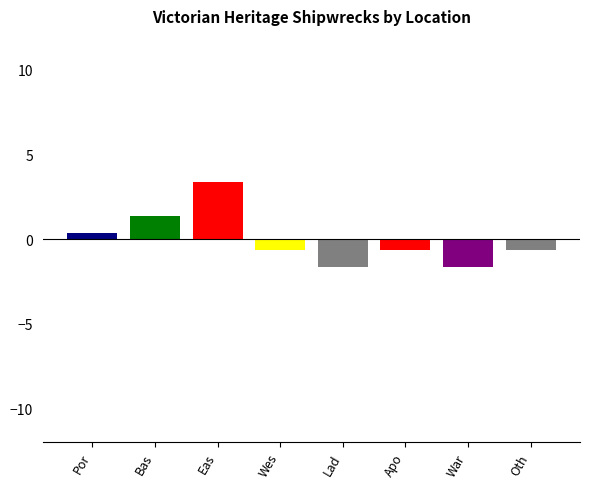

Which label corresponds to the smallest value in the chart?

Lad